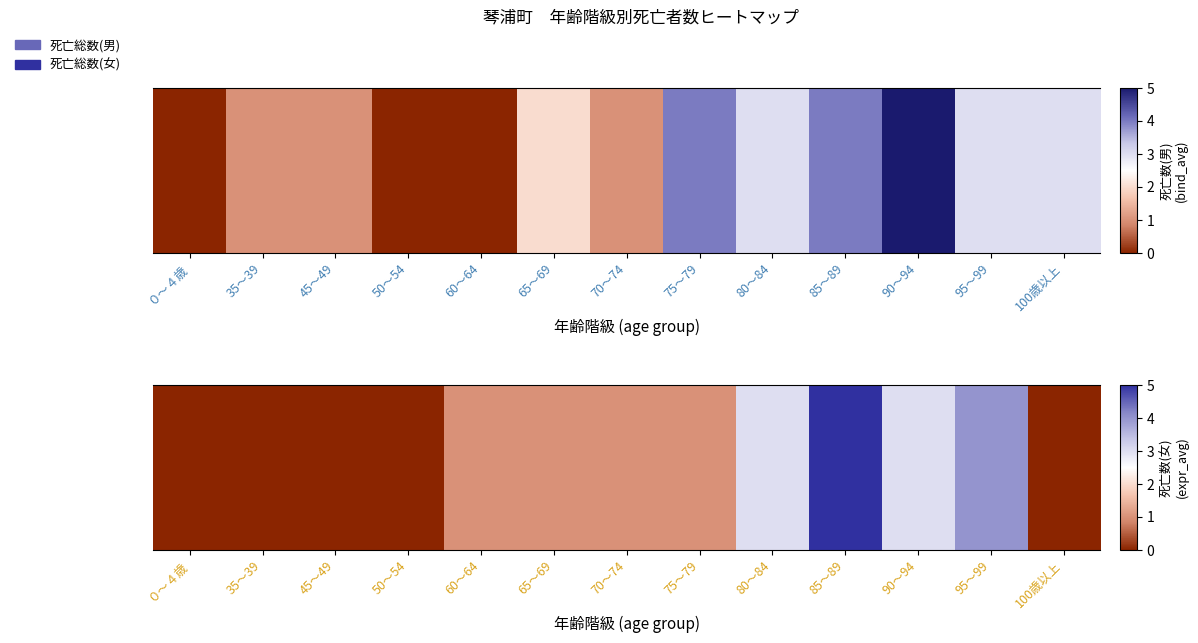

Reading right to left, extract all data points from this chart.

100歳以上=0	95～99=4	90～94=3	85～89=5	80～84=3	75～79=1	70～74=1	65～69=1	60～64=1	50～54=0	45～49=0	35～39=0	０～４歳=0